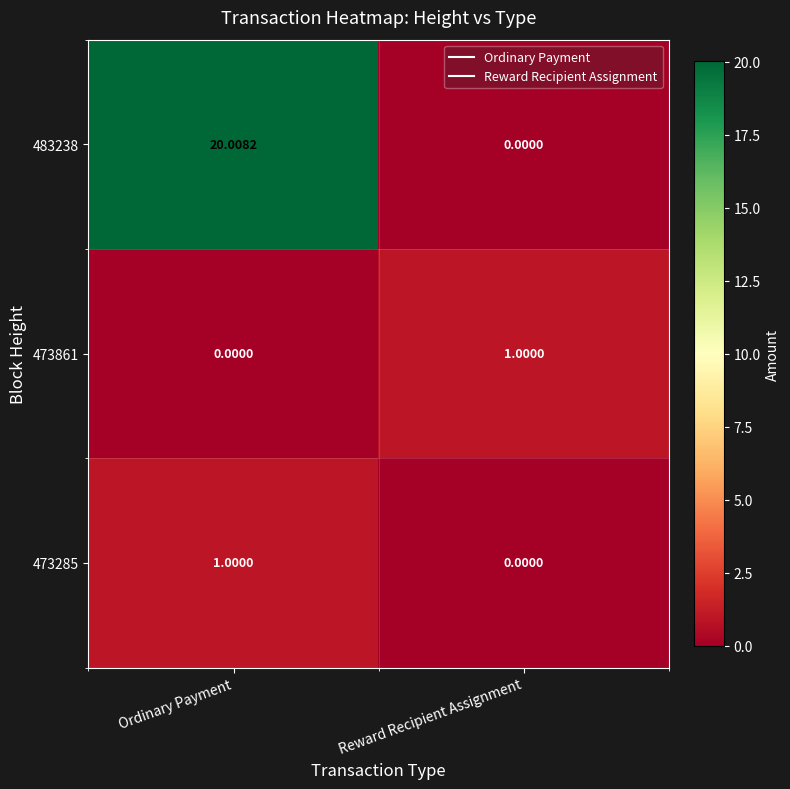

How many data points in 483238 are above 20?

1